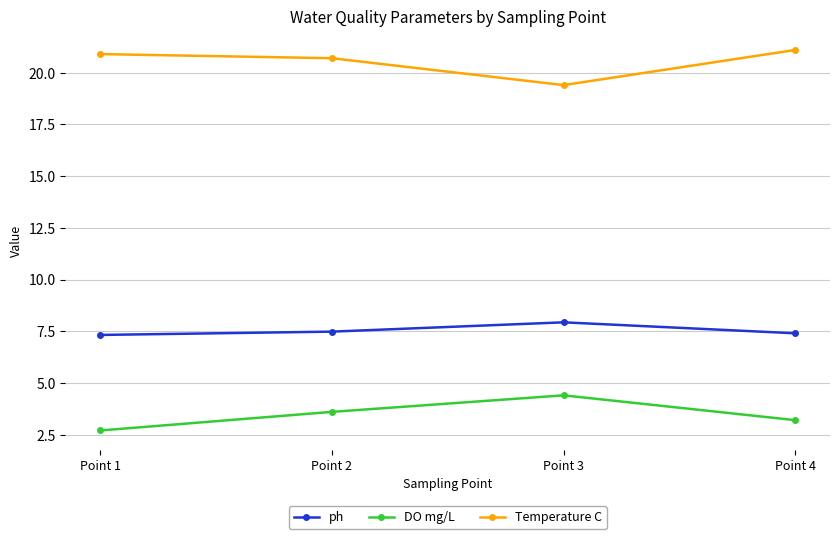

Which label corresponds to the largest value in the chart?

Point 4